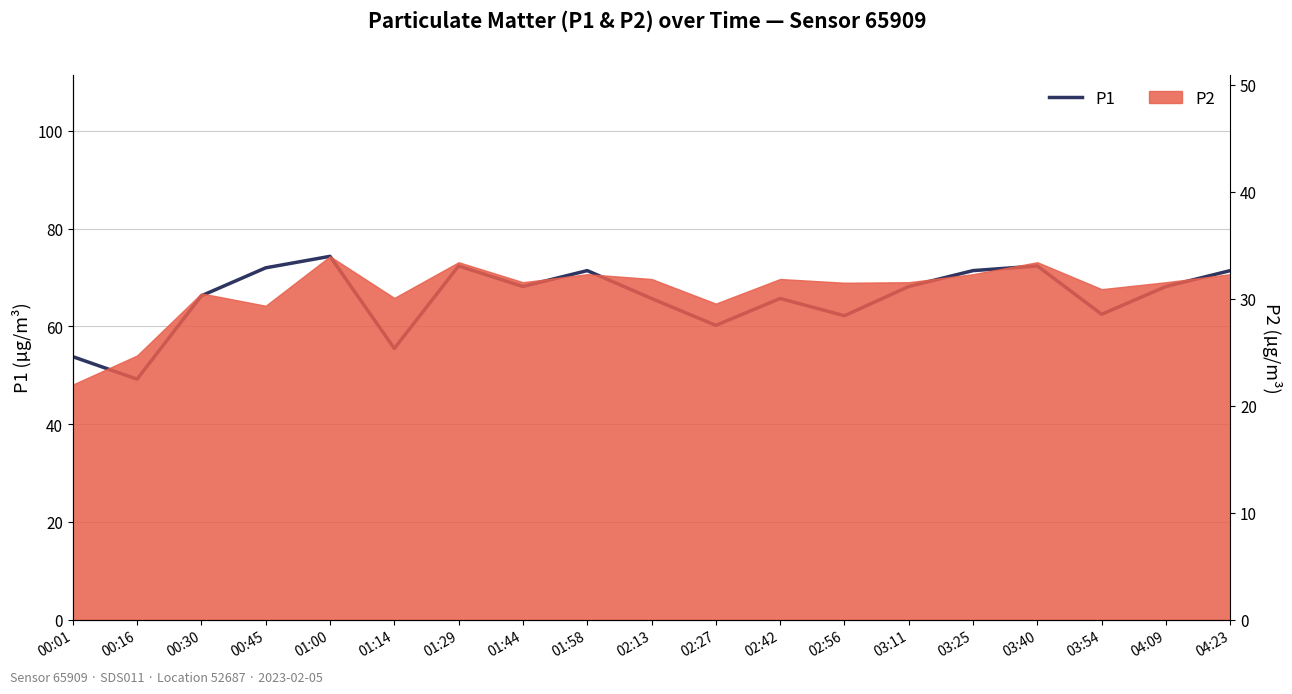

Rank the categories by value from highest to lowest.

01:00, 01:29, 03:40, 00:45, 01:58, 03:25, 04:23, 01:44, 03:11, 04:09, 00:30, 02:13, 02:42, 03:54, 02:56, 02:27, 01:14, 00:01, 00:16